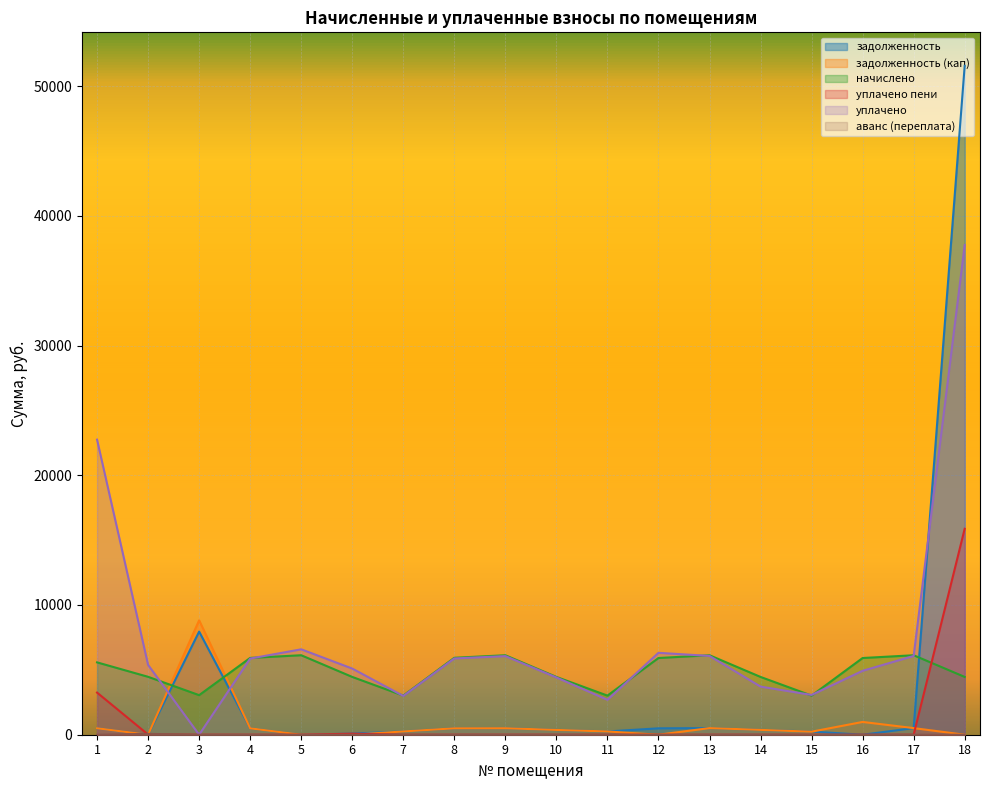

At which label does уплачено first exceed 5870?

1